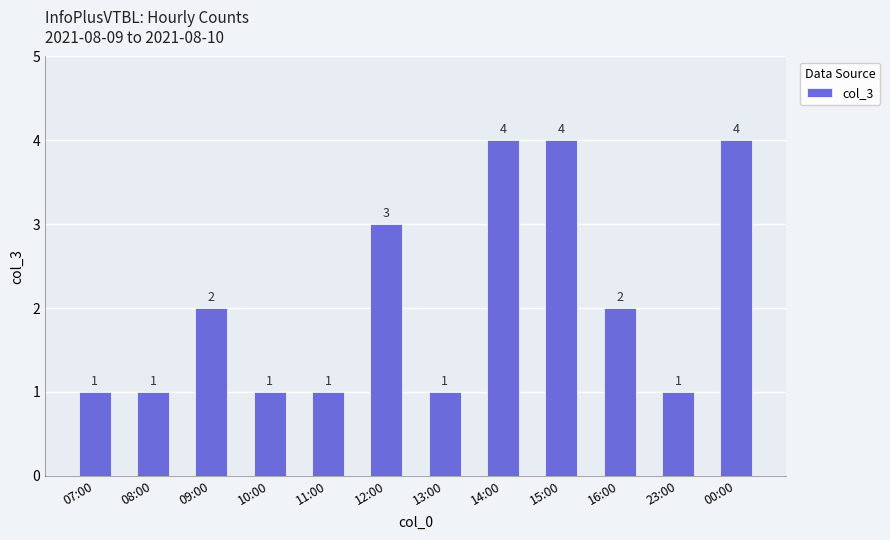

How many bars are there in total?

12